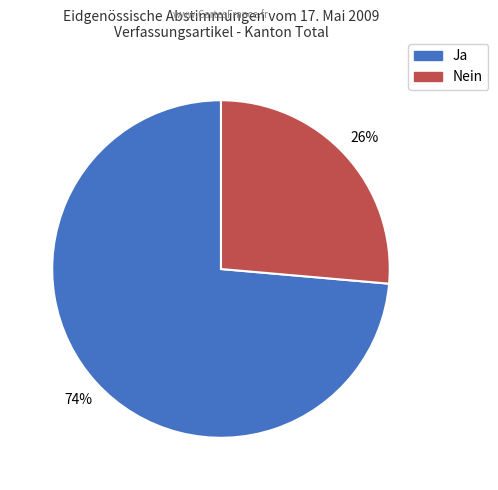

To the nearest percent, what is the average slice percentage?

50%